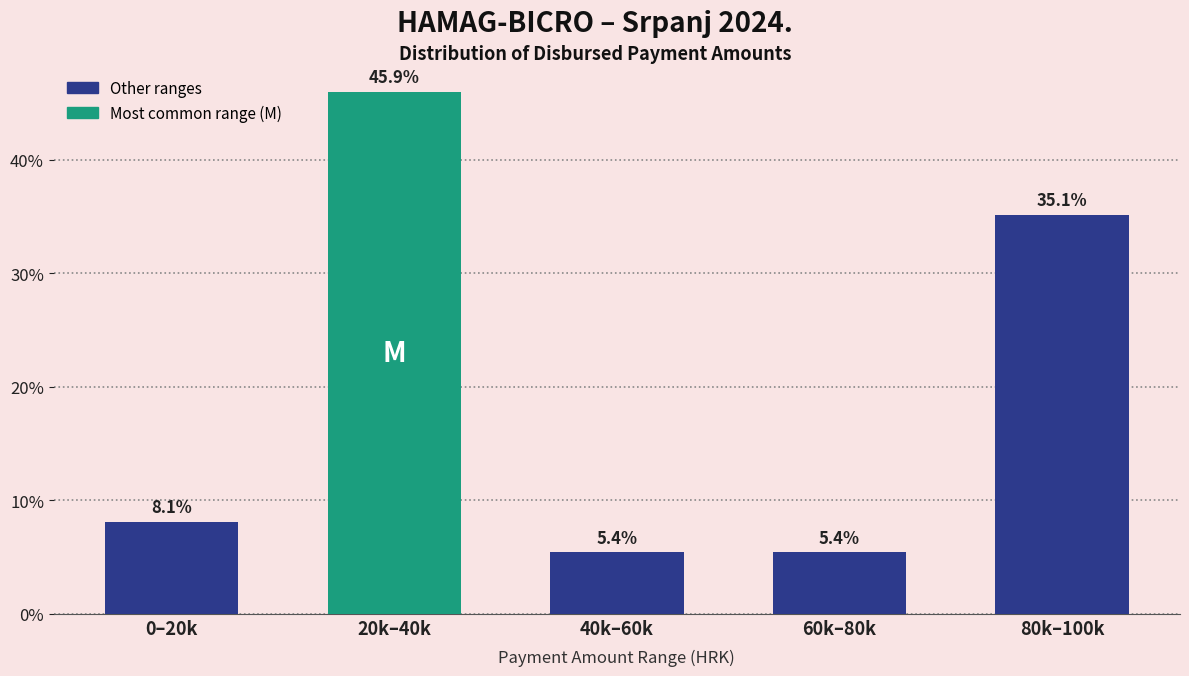

Does the chart contain any negative values?

No